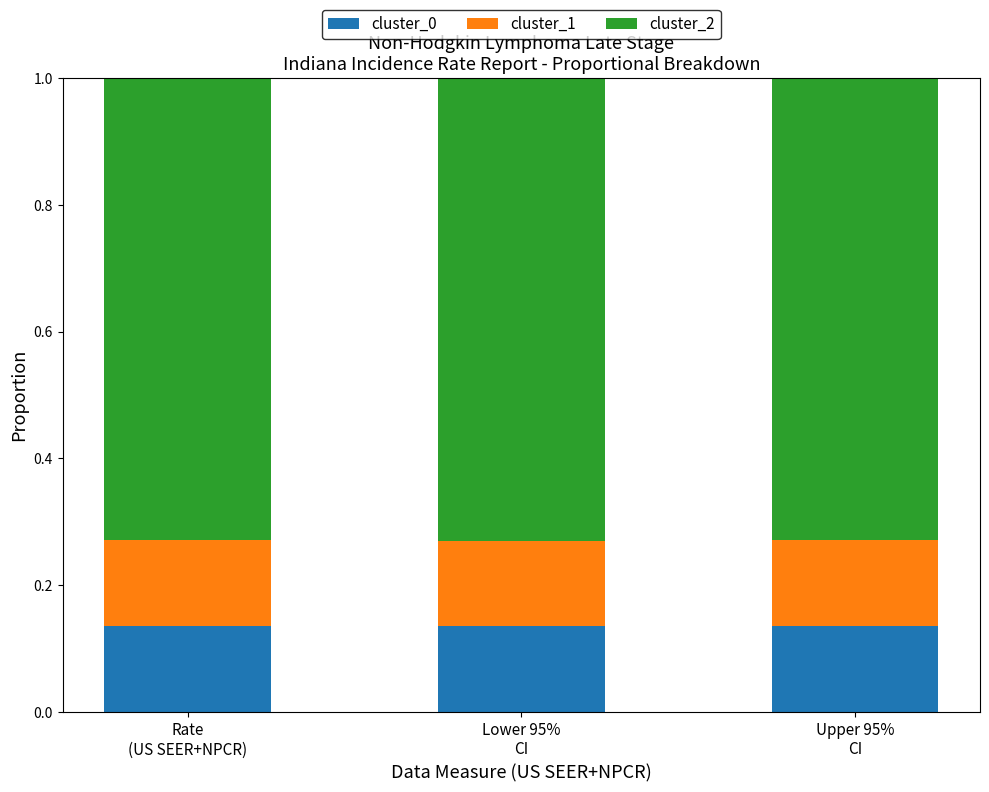

How many cluster_0 values are between 0 and 1?

3